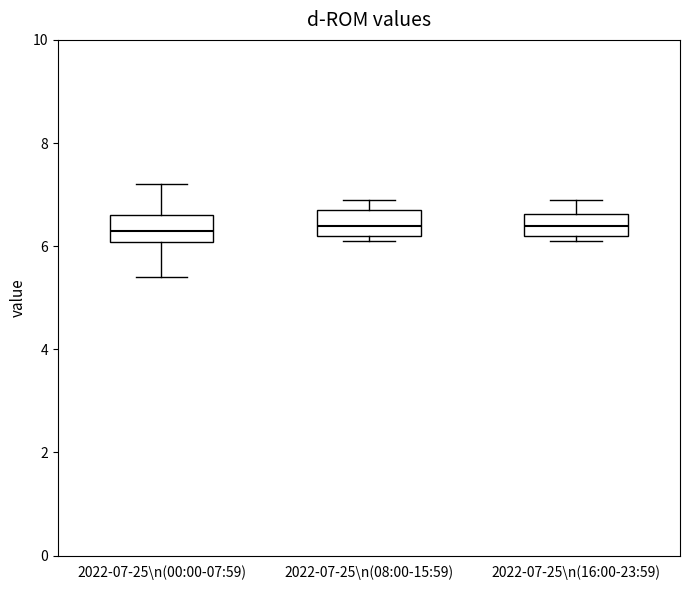

Reading left to right, transcribe this box plot: for each box, give where its median line is, the range the box spans, and where its two whiskers end, as read against the y-axis. The values are not printed on the chart, so give them approximately, as read against the axis.

2022-07-25\n(00:00-07:59): median 6.4, box 6.0 to 6.6, whiskers 5.4 to 7.2
2022-07-25\n(08:00-15:59): median 6.4, box 6.2 to 6.8, whiskers 6.2 (just below the box's lower edge) to 7.0
2022-07-25\n(16:00-23:59): median 6.4, box 6.2 to 6.6, whiskers 6.2 (just below the box's lower edge) to 7.0